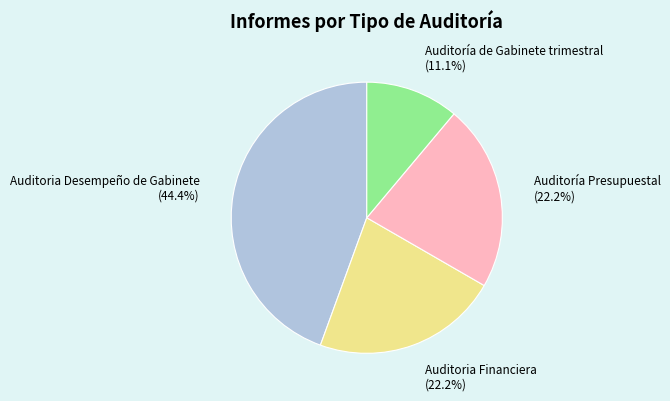

Which slice is the largest?

Auditoria Desempeño de Gabinete